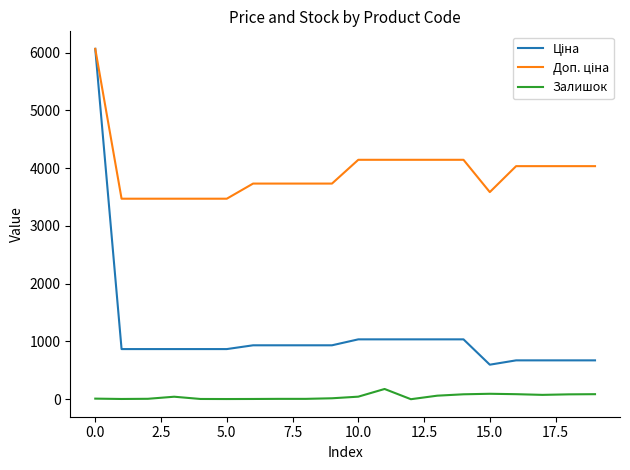

Does the chart display data point markers on the line(s)?

No